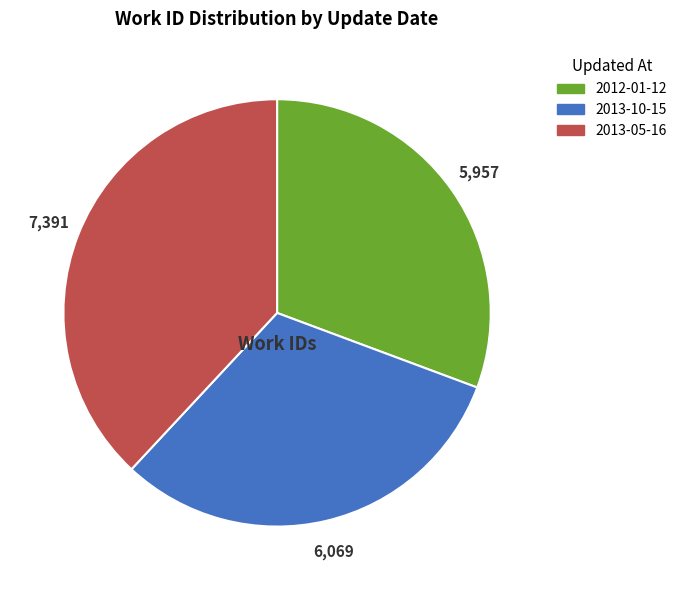

What is the smallest slice in the pie chart?

2012-01-12